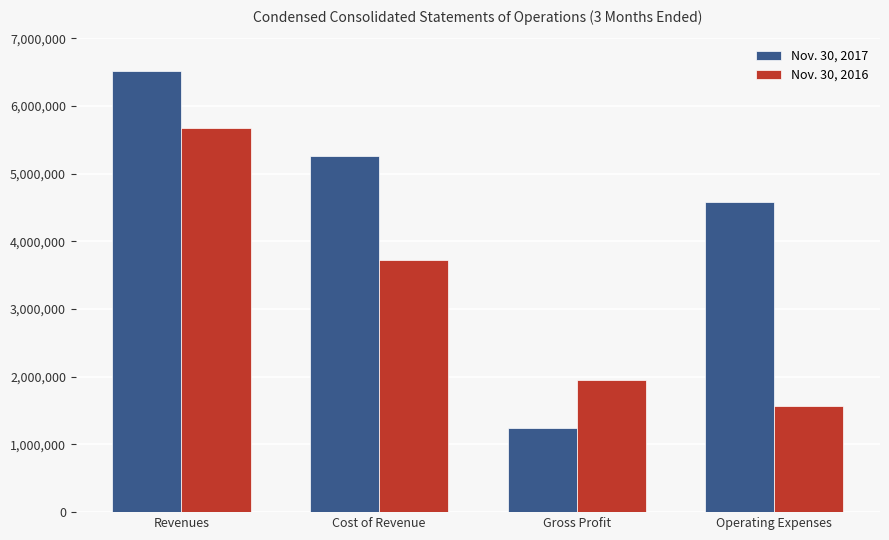

True or false: Nov. 30, 2016 has a value of 3730553 at Cost of Revenue.

True